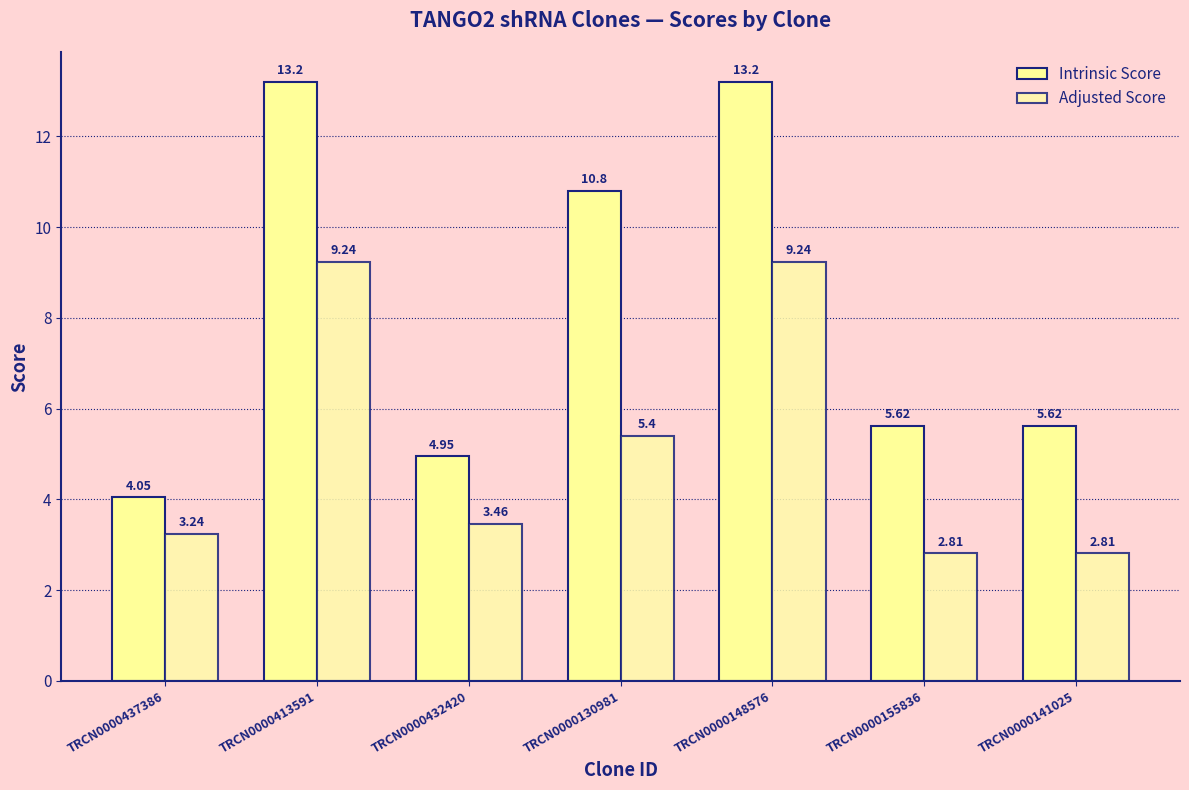

Which series has the largest total across all categories?

Intrinsic Score